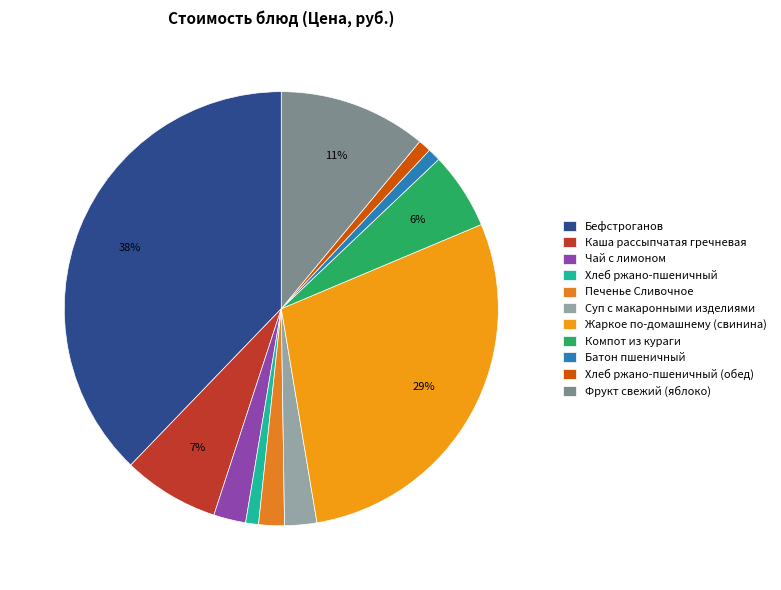

Is Батон пшеничный the majority of the pie?

No